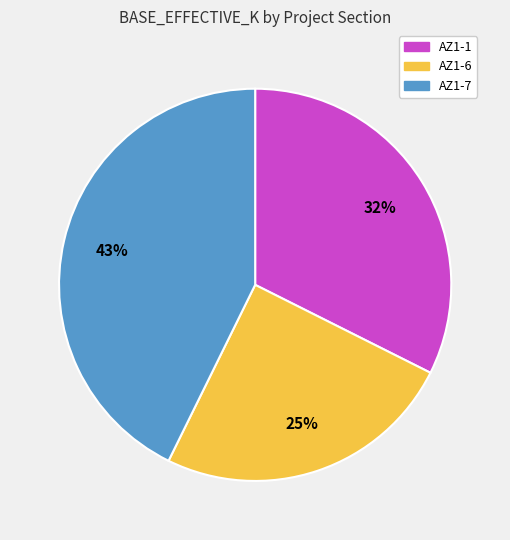

True or false: AZ1-7 accounts for 43% of the total.

True